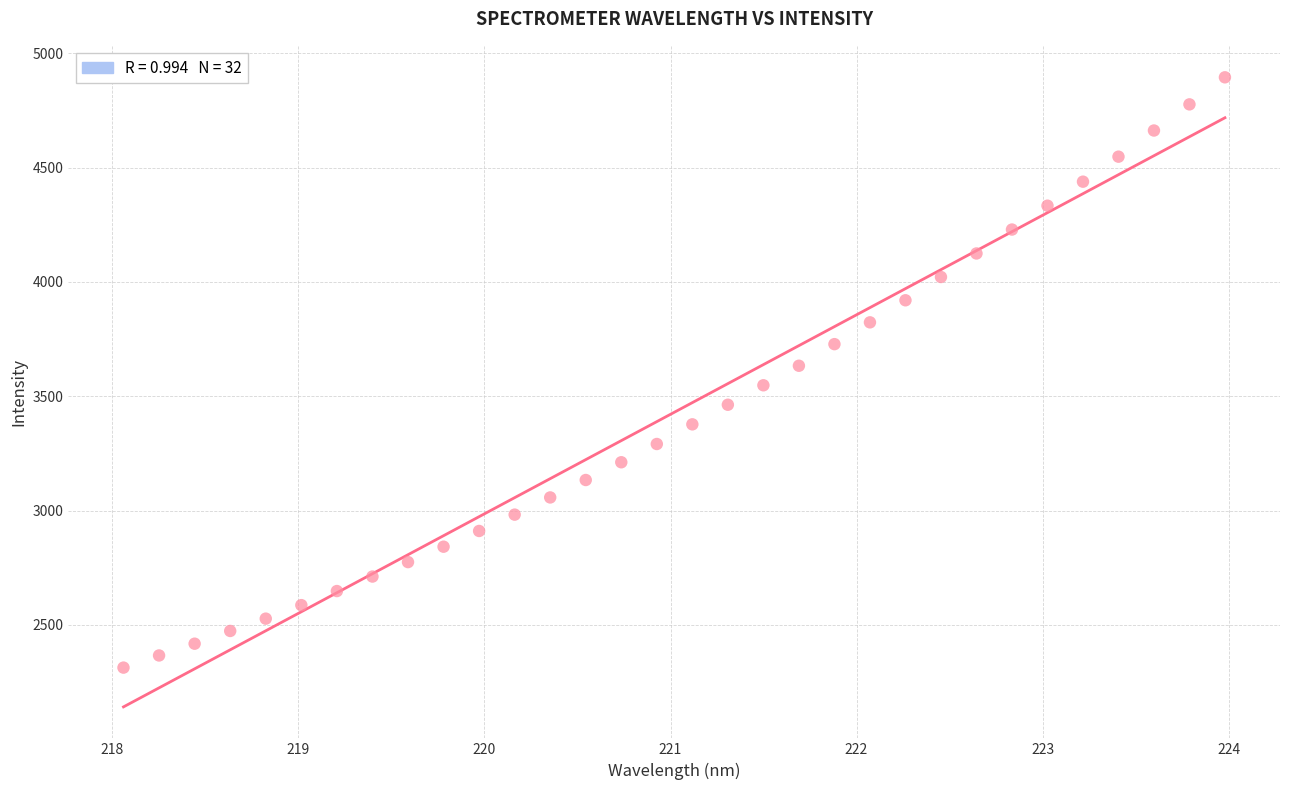

What is the range of X values (max minus min)?

5.9